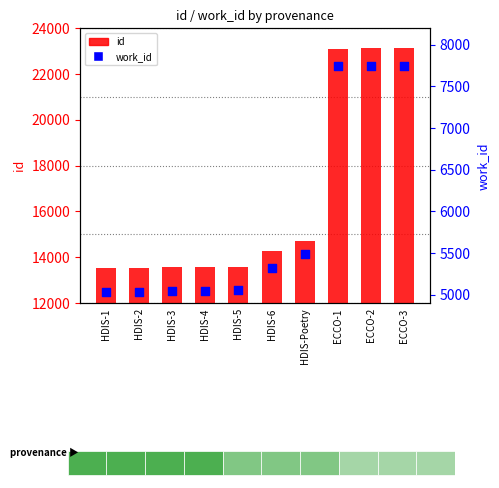

Which series has the largest total across all categories?

id